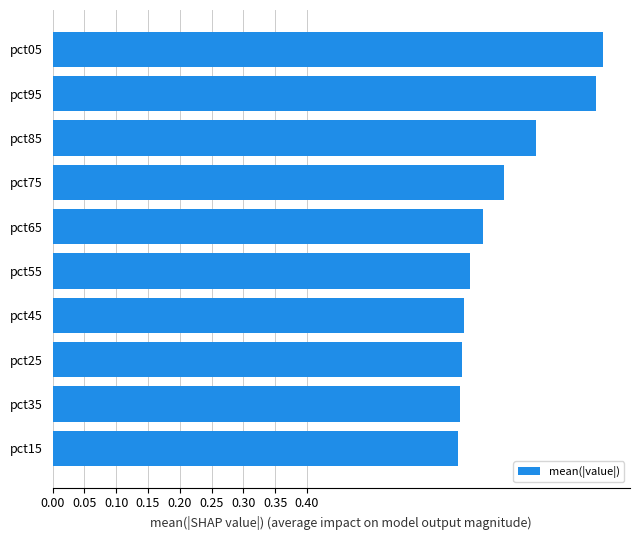

What is the sum of all values?

7.1